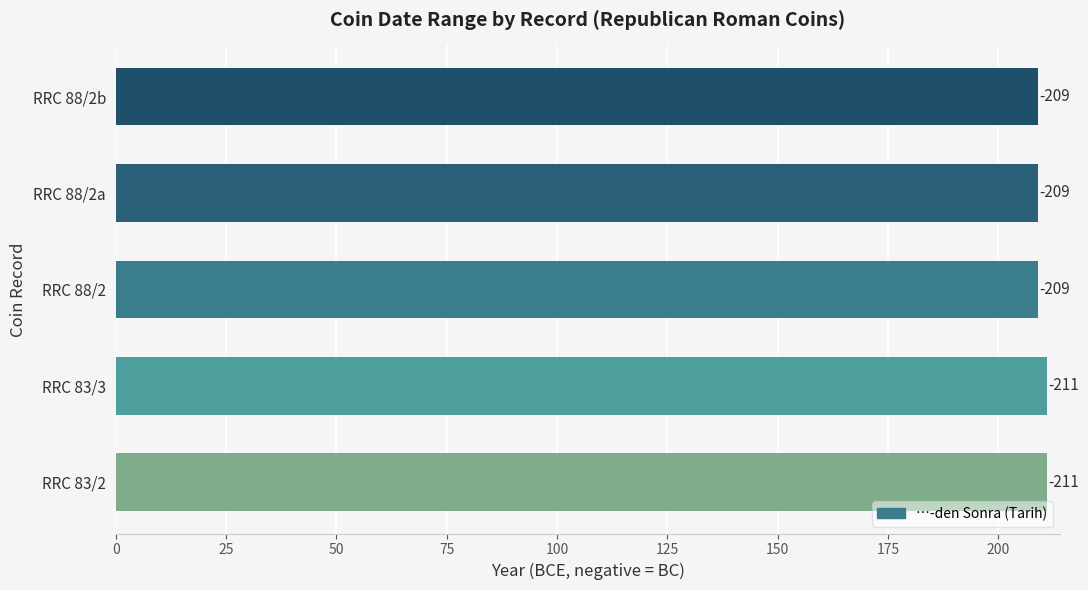

Count the values in the range 209 to 211.

5